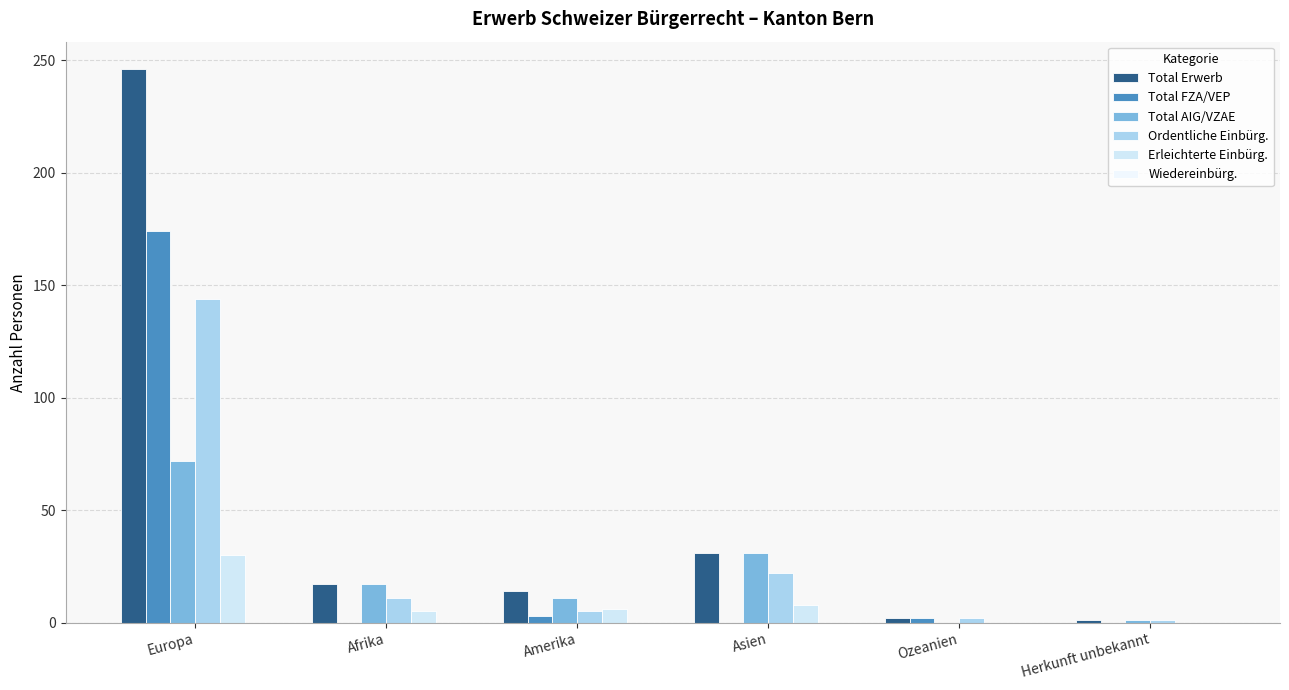

Are the bars grouped side by side (vs. stacked)?

Yes